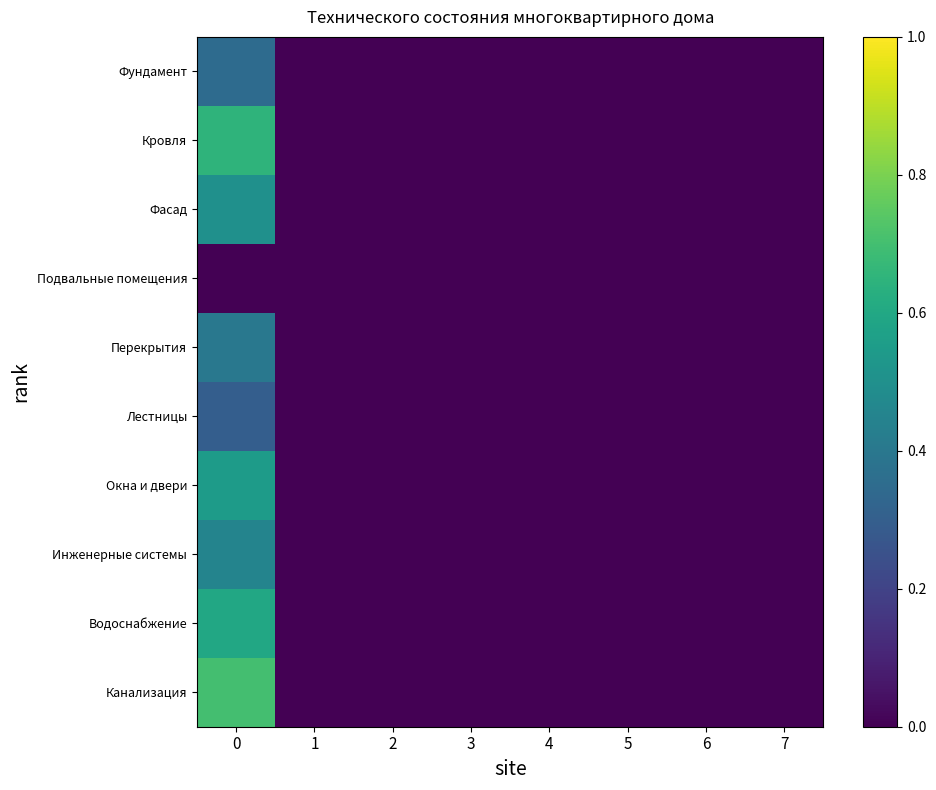

Reading left to right, list all the values displayed in this chart.

Фундамент: 0=0.3	1=0.0	2=0.0	3=0.0	4=0.0	5=0.0	6=0.0	7=0.0
Кровля: 0=0.7	1=0.0	2=0.0	3=0.0	4=0.0	5=0.0	6=0.0	7=0.0
Фасад: 0=0.5	1=0.0	2=0.0	3=0.0	4=0.0	5=0.0	6=0.0	7=0.0
Подвальные помещения: 0=0.0	1=0.0	2=0.0	3=0.0	4=0.0	5=0.0	6=0.0	7=0.0
Перекрытия: 0=0.4	1=0.0	2=0.0	3=0.0	4=0.0	5=0.0	6=0.0	7=0.0
Лестницы: 0=0.3	1=0.0	2=0.0	3=0.0	4=0.0	5=0.0	6=0.0	7=0.0
Окна и двери: 0=0.6	1=0.0	2=0.0	3=0.0	4=0.0	5=0.0	6=0.0	7=0.0
Инженерные системы: 0=0.5	1=0.0	2=0.0	3=0.0	4=0.0	5=0.0	6=0.0	7=0.0
Водоснабжение: 0=0.6	1=0.0	2=0.0	3=0.0	4=0.0	5=0.0	6=0.0	7=0.0
Канализация: 0=0.7	1=0.0	2=0.0	3=0.0	4=0.0	5=0.0	6=0.0	7=0.0